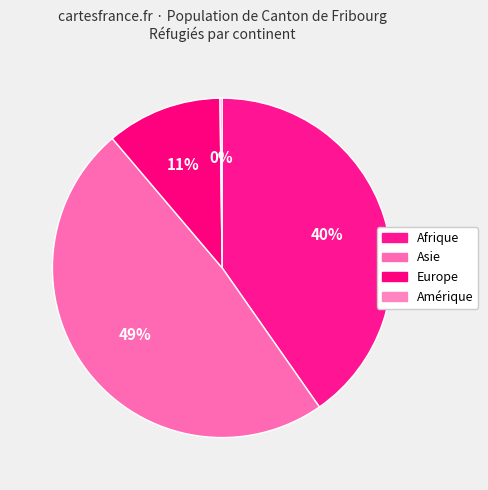

Between Afrique and Europe, which is larger?

Afrique